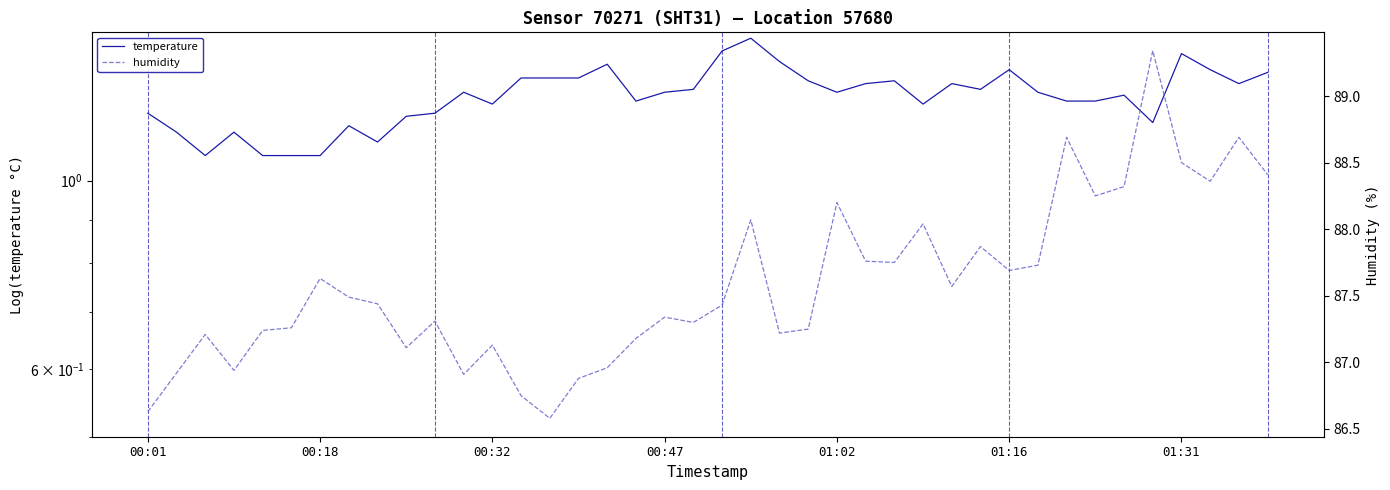

Which has a higher value, 7 or 23?

23